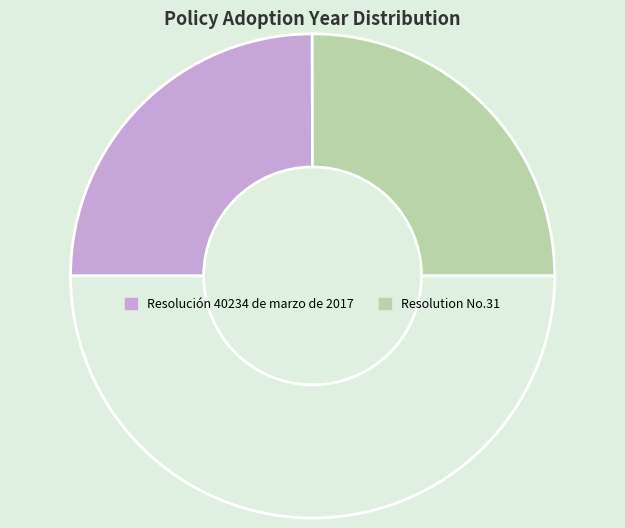

Count the number of slices in the pie.

3